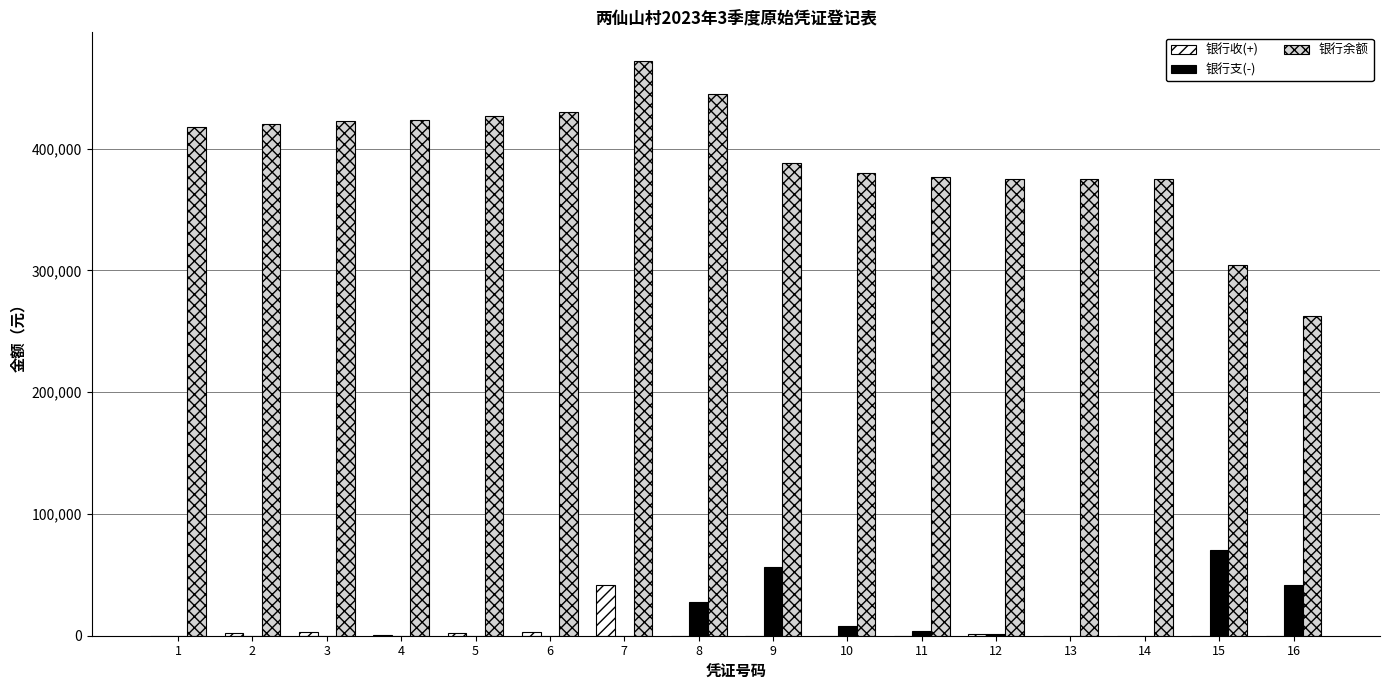

Which series has the largest total across all categories?

银行余额